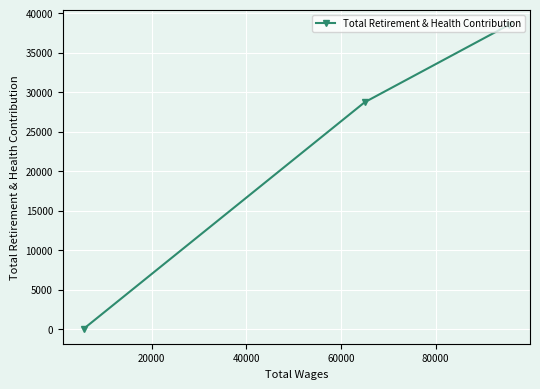

What is the difference between the maximum and second lowest values?

9794.5